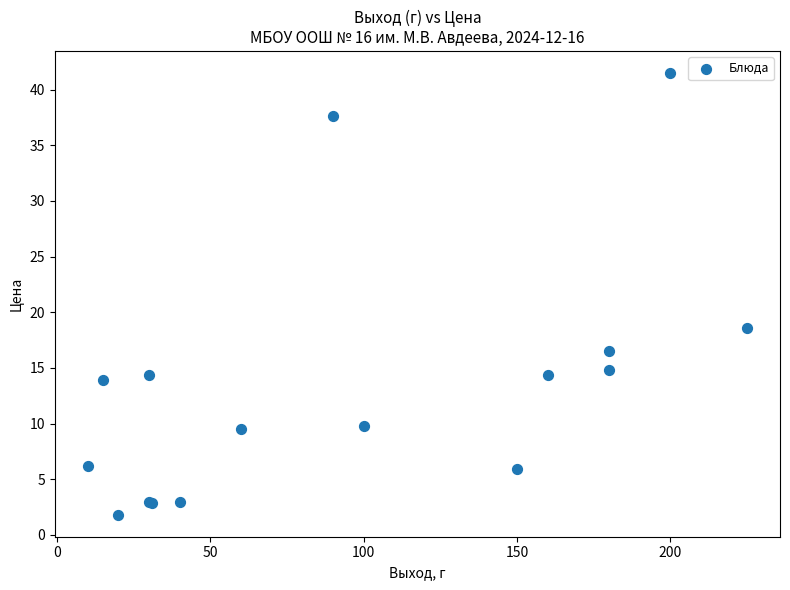

What Y value in the scatter plot is closest to 21?

18.6